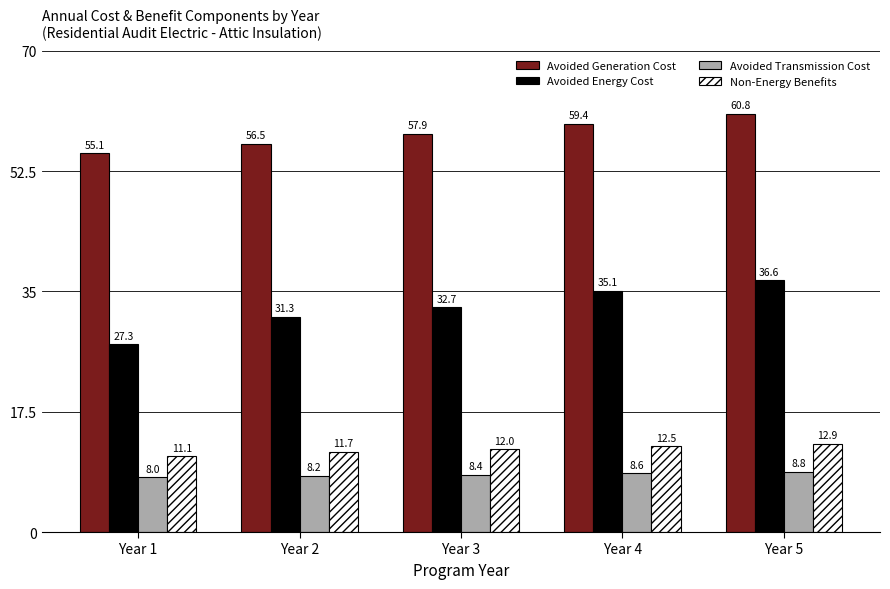

Reading left to right, list all the values displayed in this chart.

Avoided Generation Cost: 55.1	56.5	57.9	59.4	60.8
Avoided Energy Cost: 27.3	31.3	32.7	35.1	36.6
Avoided Transmission Cost: 8.0	8.2	8.4	8.6	8.8
Non-Energy Benefits: 11.1	11.7	12.0	12.5	12.9